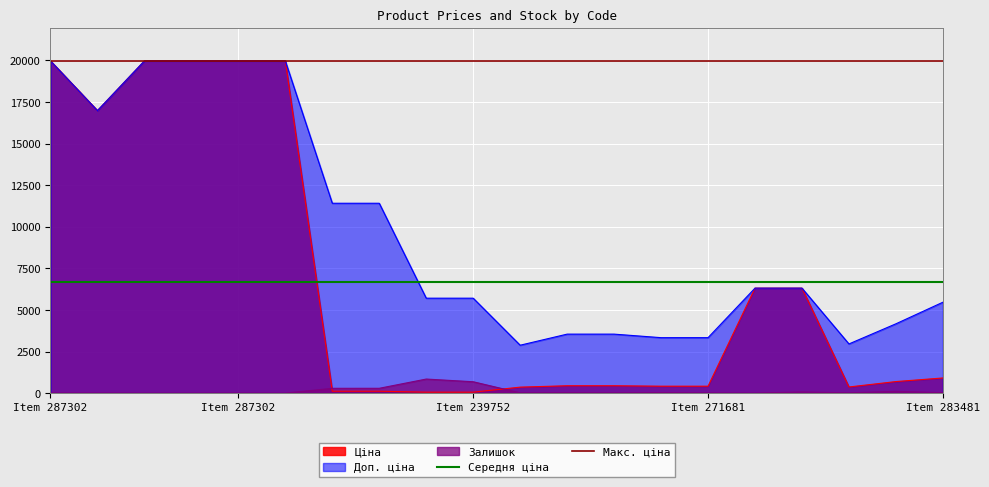

What is the average value of the Макс. ціна series?

19964.2